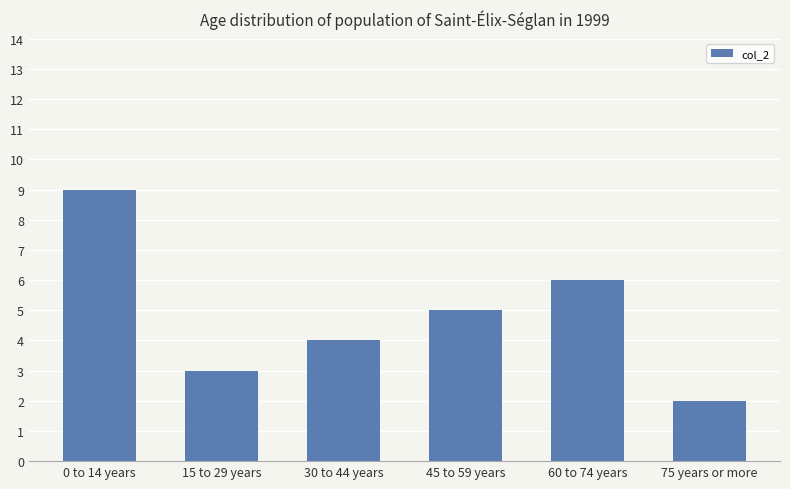

List the labels in order of value, smallest first.

75 years or more, 15 to 29 years, 30 to 44 years, 45 to 59 years, 60 to 74 years, 0 to 14 years